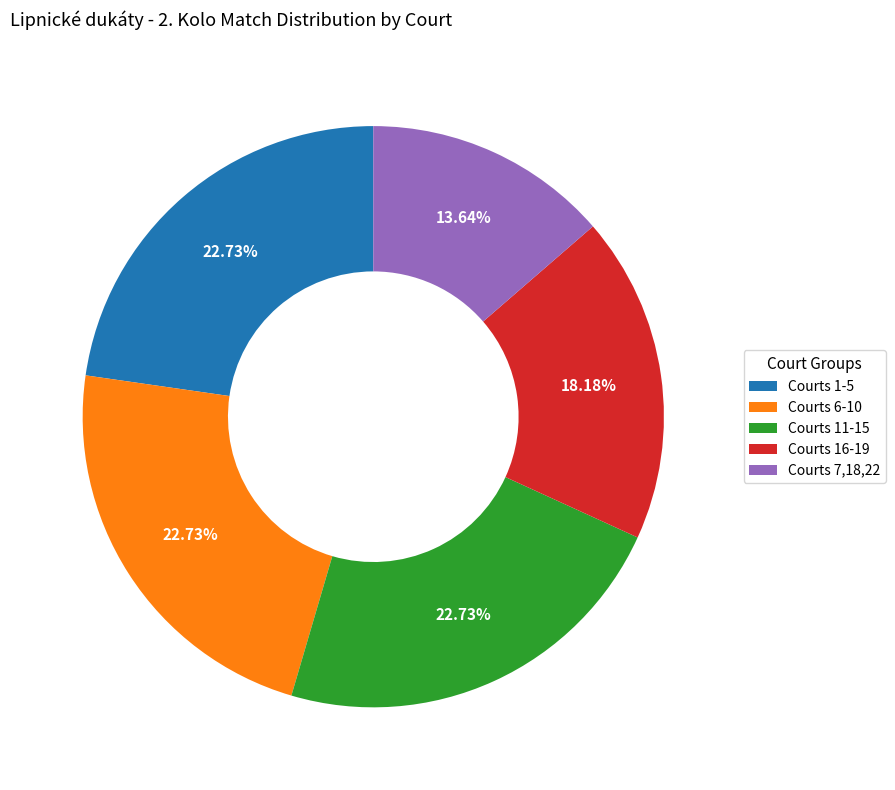

What is the smallest slice in the pie chart?

Courts 7,18,22